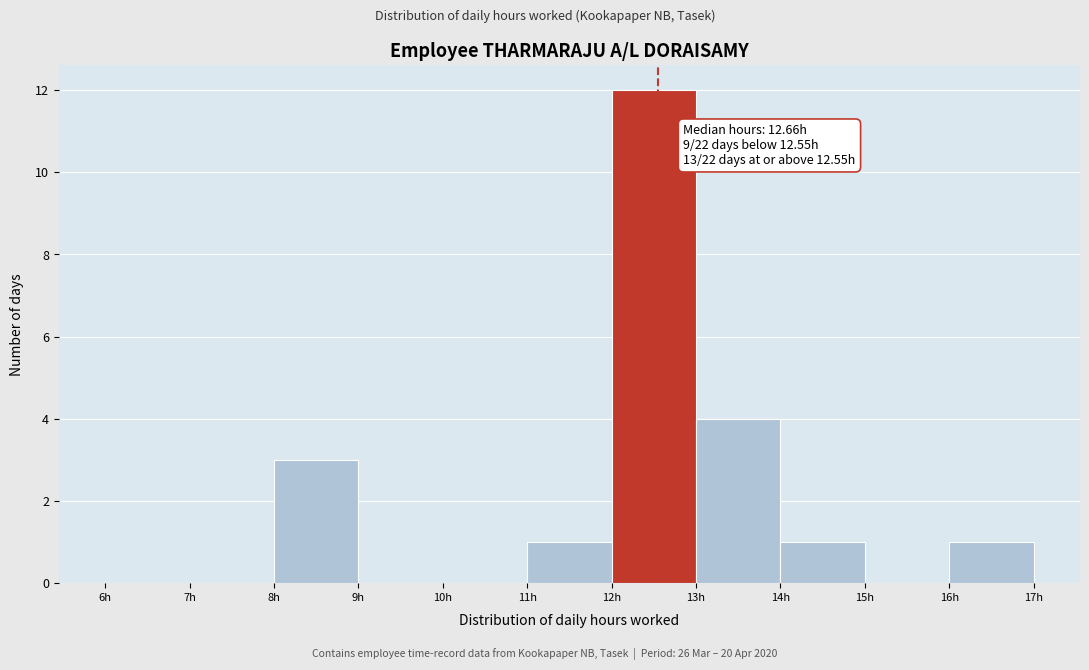

Over which range of the x-axis is the bar tallest?

12 to 13